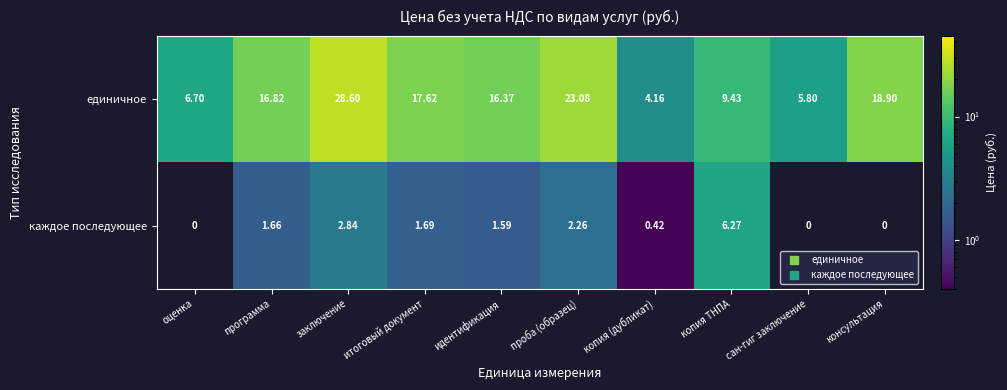

Which series has the largest total across all categories?

единичное